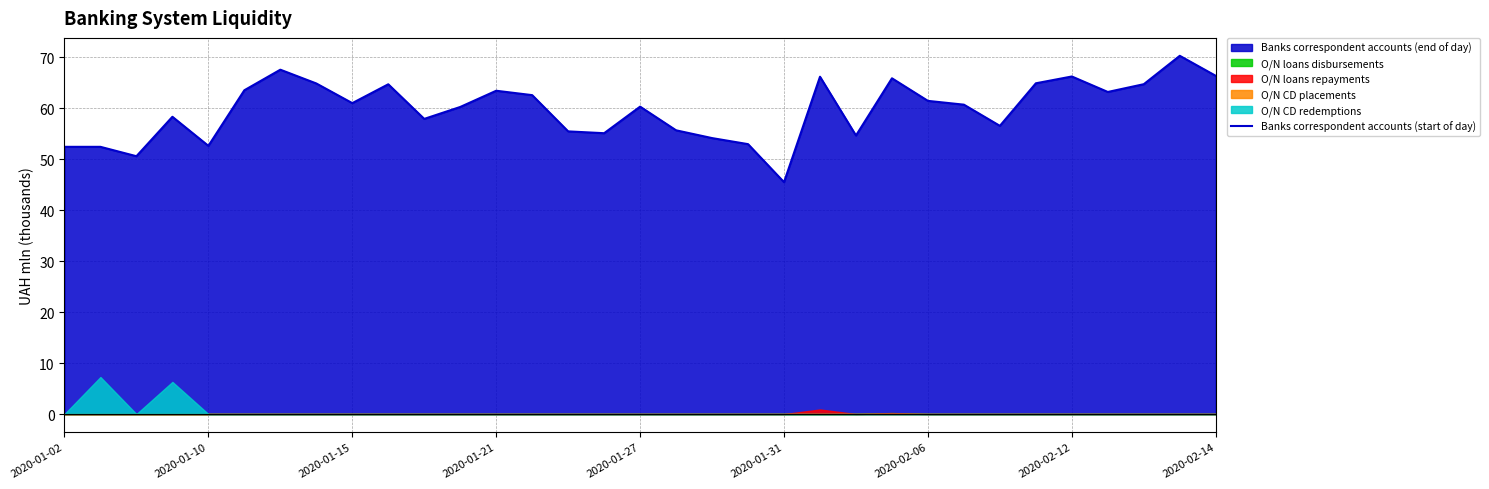

What is the minimum value shown in the chart?

45.5